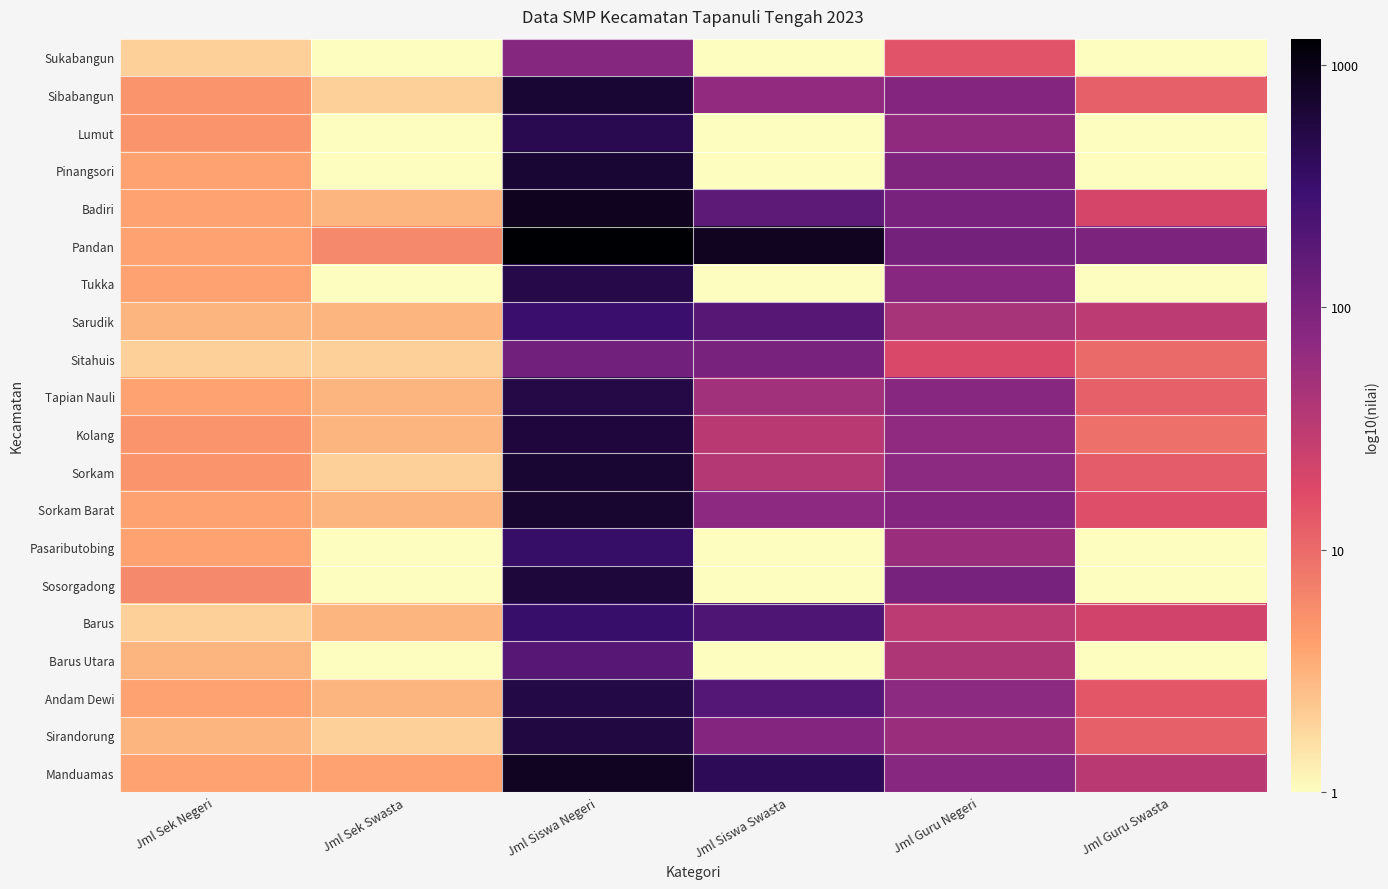

Which series has the largest total across all categories?

Pandan